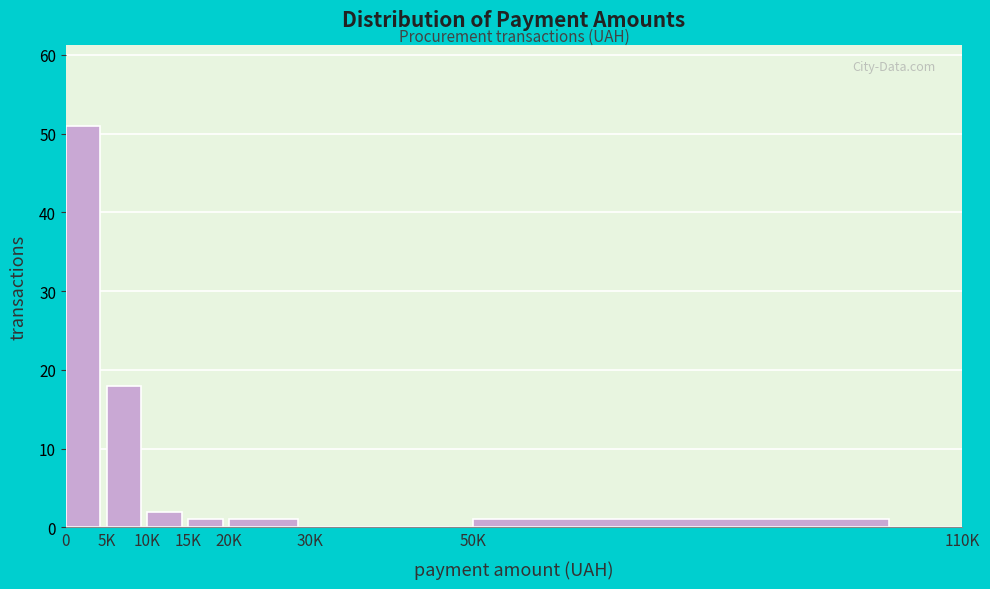

Reading left to right, extract all data points from this chart.

0=51	5K=18	10K=2	15K=1	20K=1	30K=0	50K=1